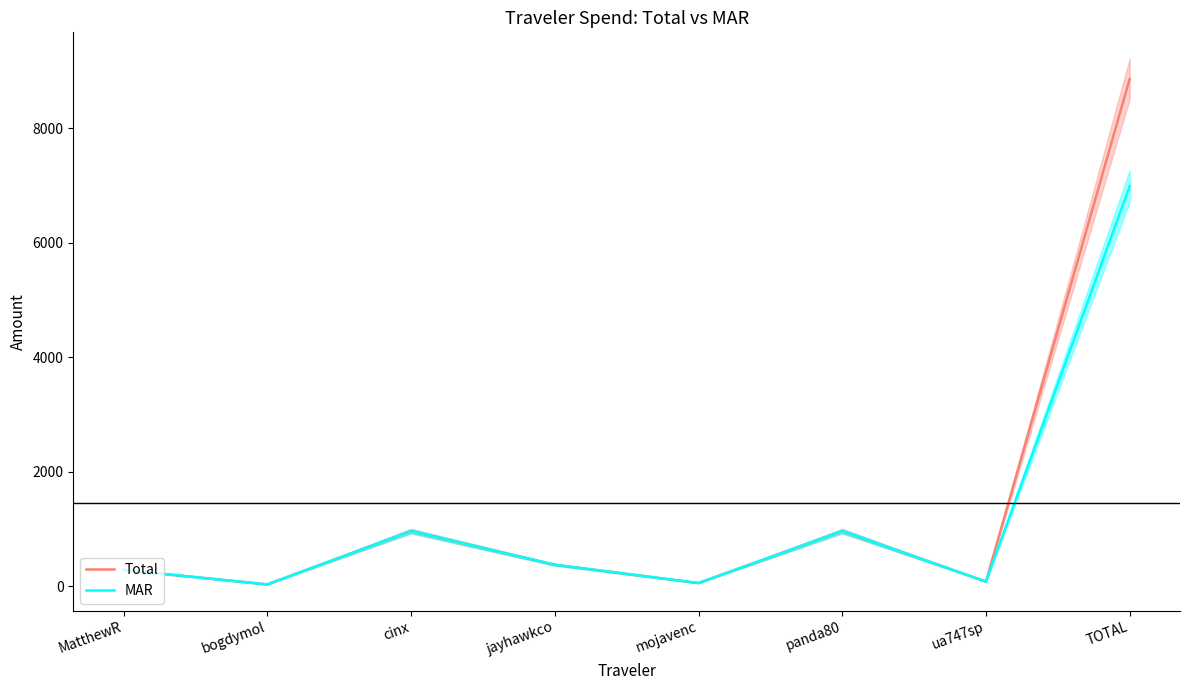

At how many categories does at least one series exceed 3741?

1